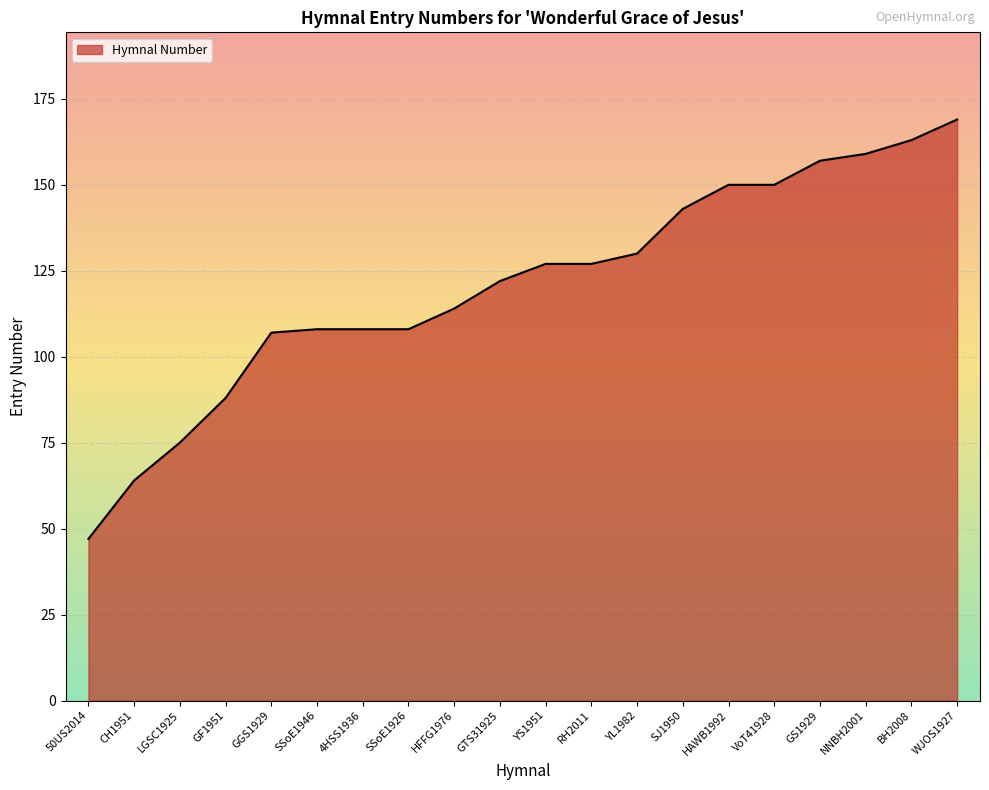

True or false: the data shows 210 at VoT41928.

False